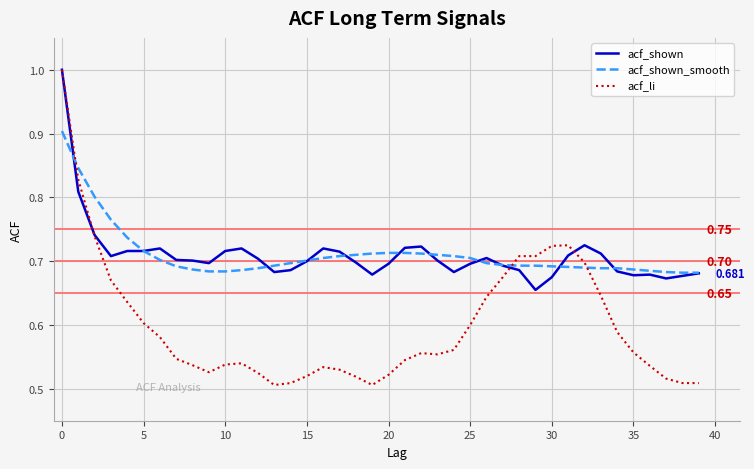

Which series has the largest range (max minus min)?

acf_li